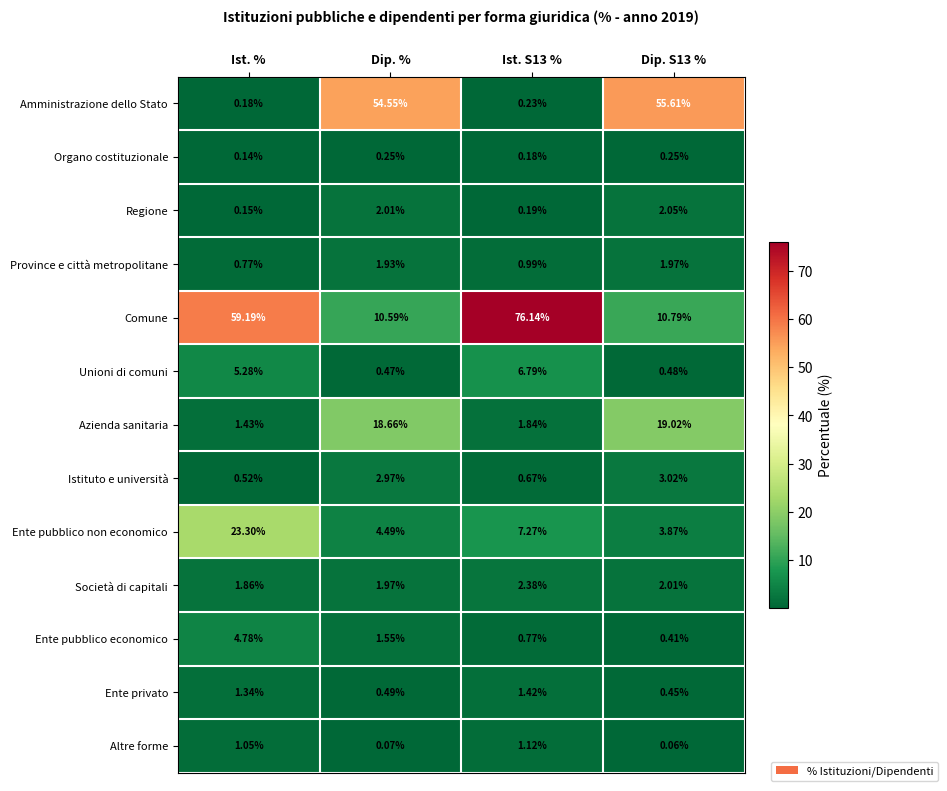

Which category has the lowest value in the Azienda sanitaria series?

Ist. %